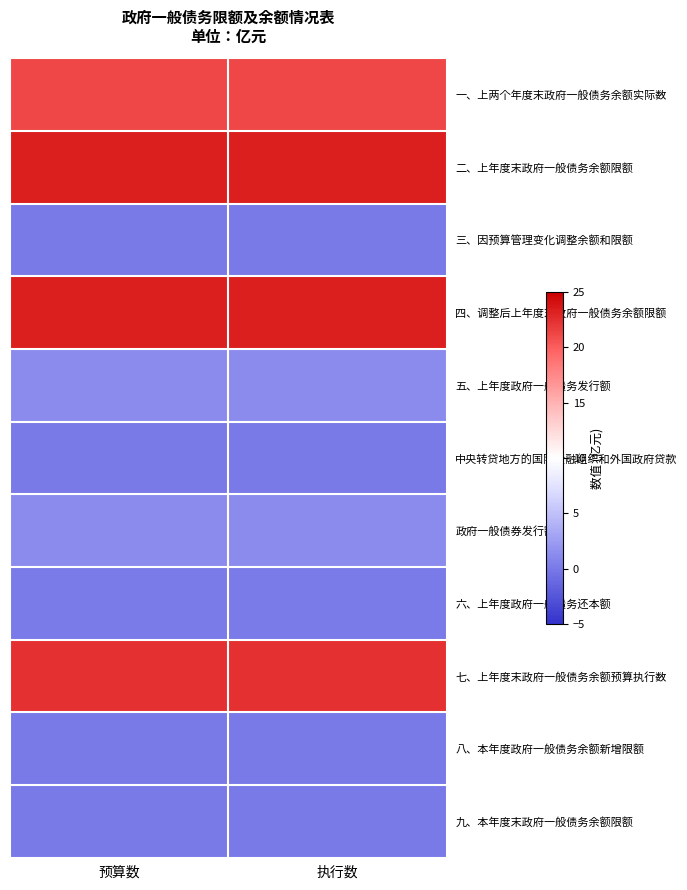

Which series has the widest spread of values?

一、上两个年度末政府一般债务余额实际数